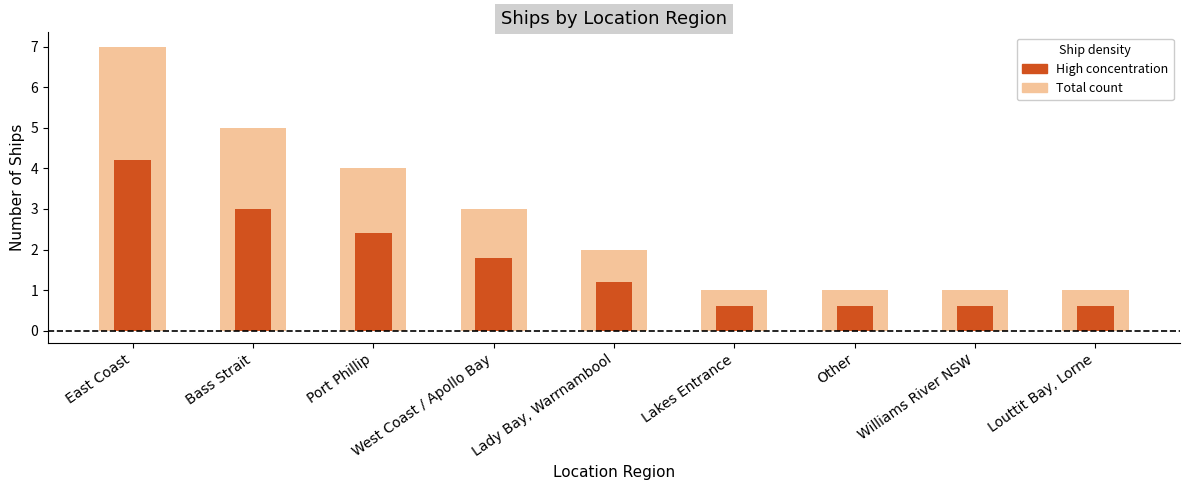

List the labels in order of Ship Count (outer) value, smallest first.

Lakes Entrance, Other, Williams River NSW, Louttit Bay, Lorne, Lady Bay, Warrnambool, West Coast / Apollo Bay, Port Phillip, Bass Strait, East Coast